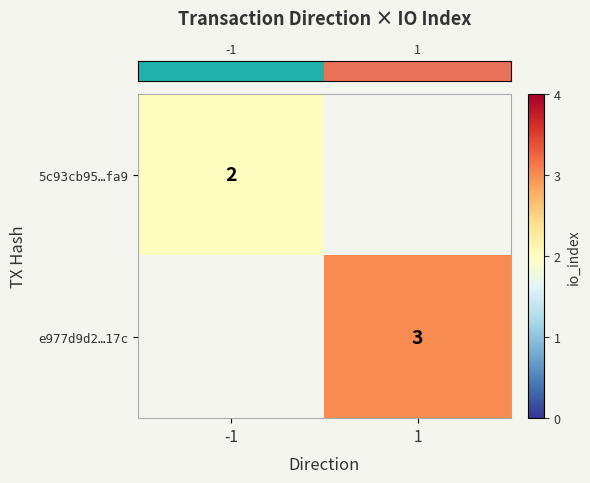

What is the highest value of the row_0 series?

2.0